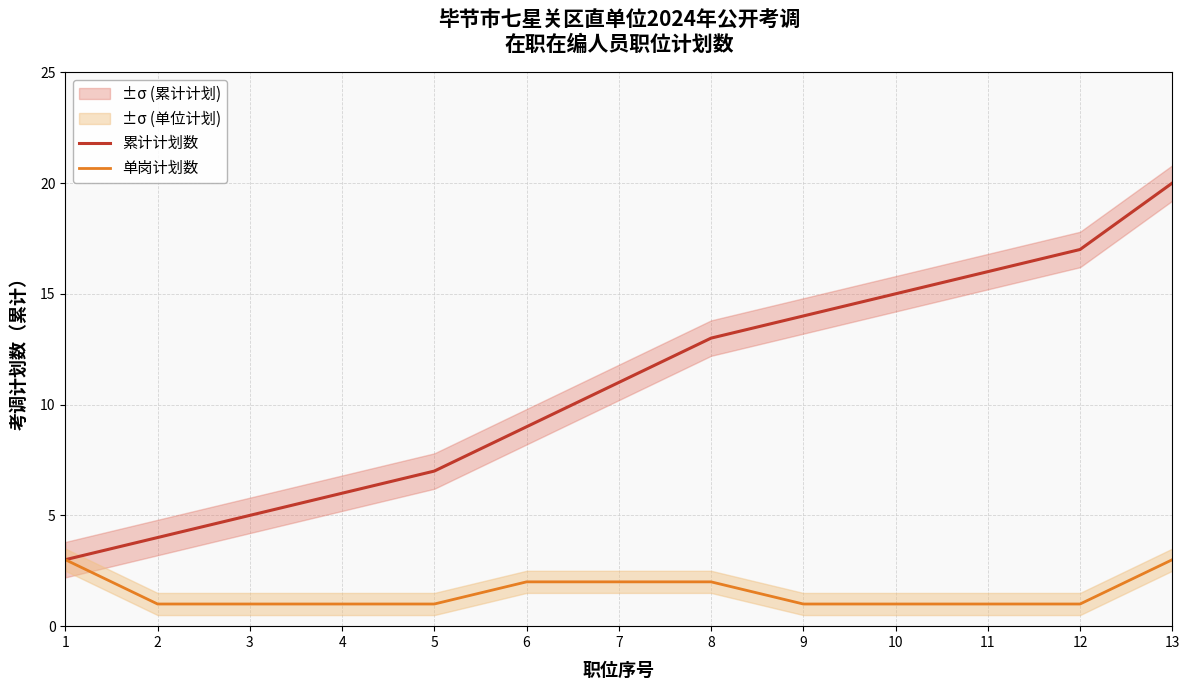

Which category has the lowest value across all series?

2